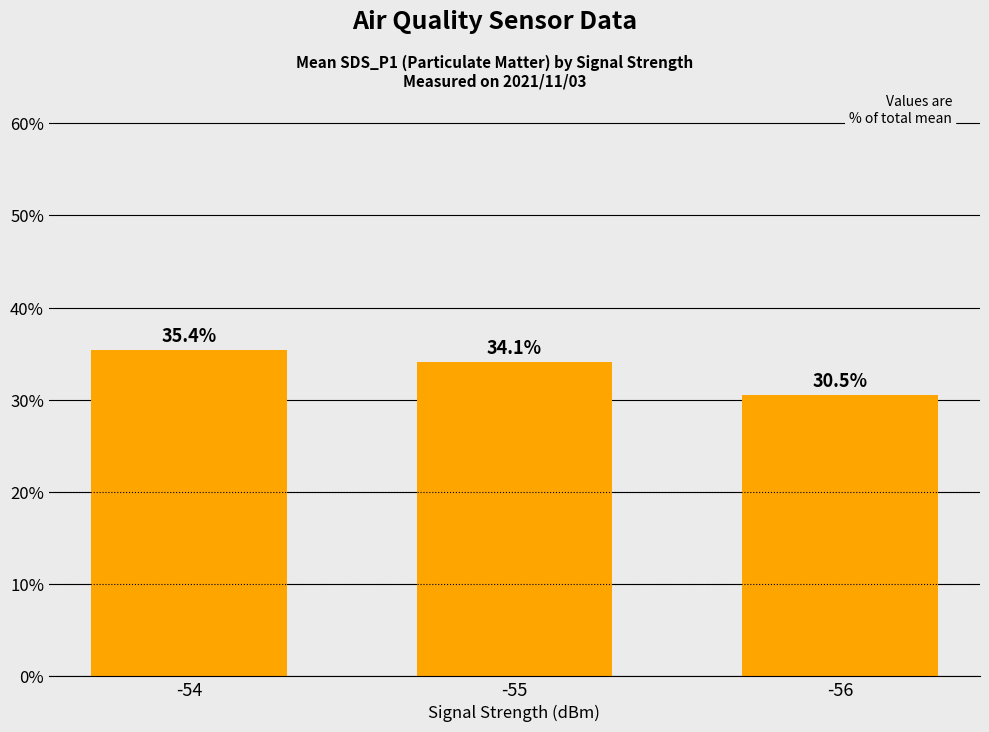

What is the minimum value shown in the chart?

30.5